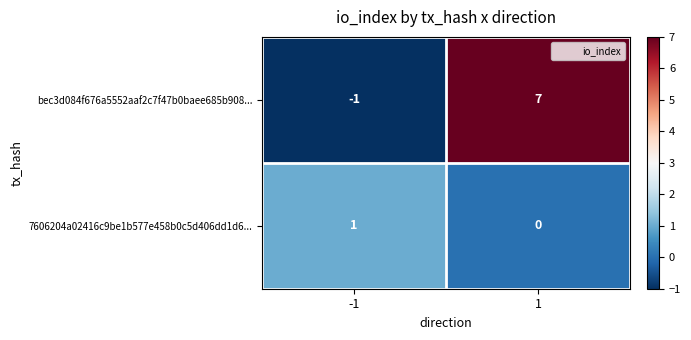

What is the difference between the maximum and minimum values in the bec3d084f676a5552aaf2c7f47b0baee685b908... series?

8